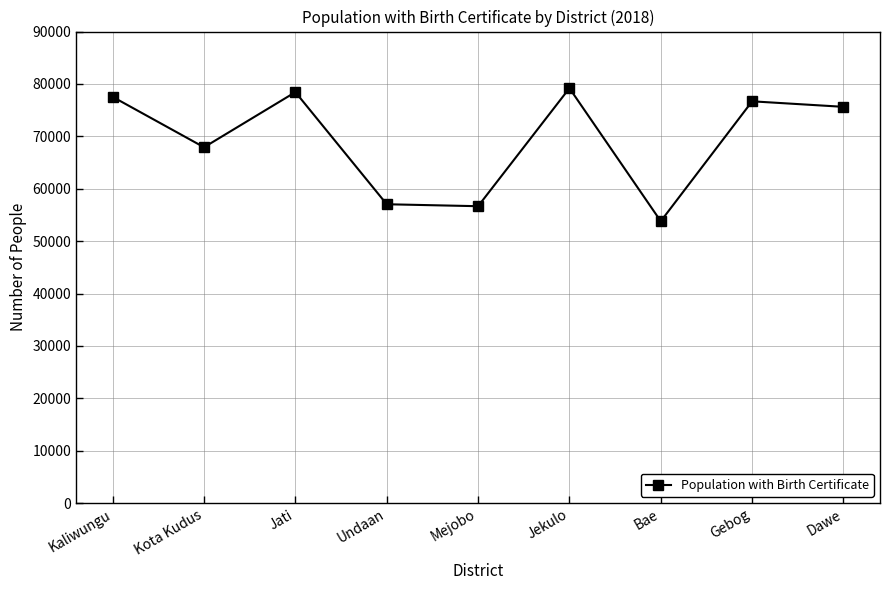

What is the change in value from Kota Kudus to Bae?

-14116